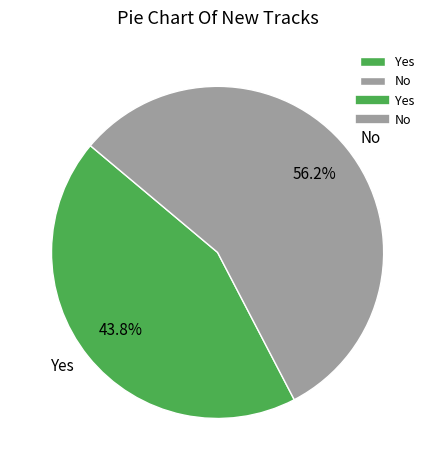

Between No and Yes, which is larger?

No